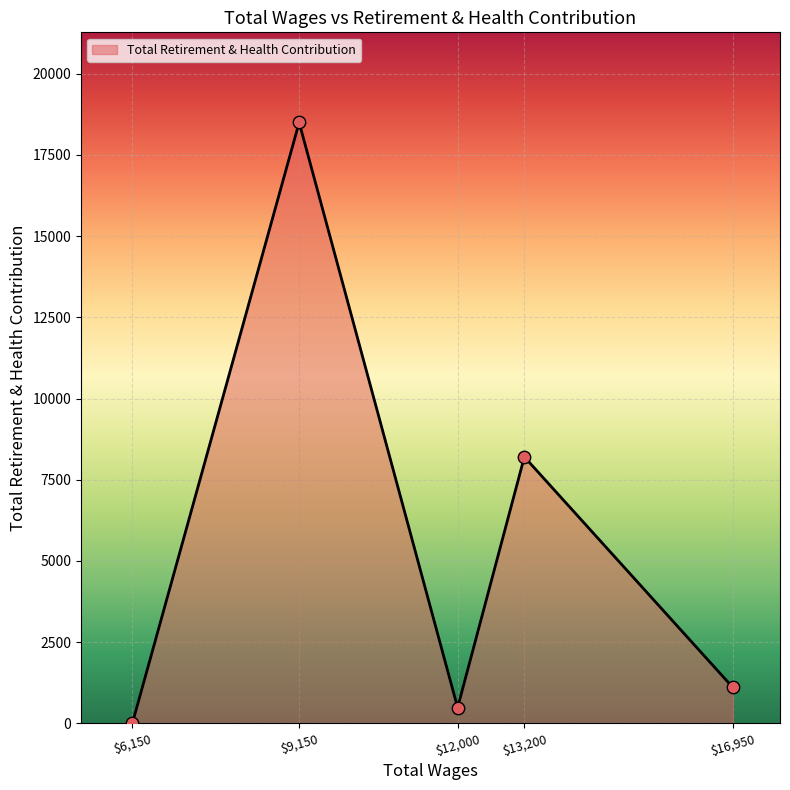

How many interior local peaks (higher than both neighbors) does the data have?

2